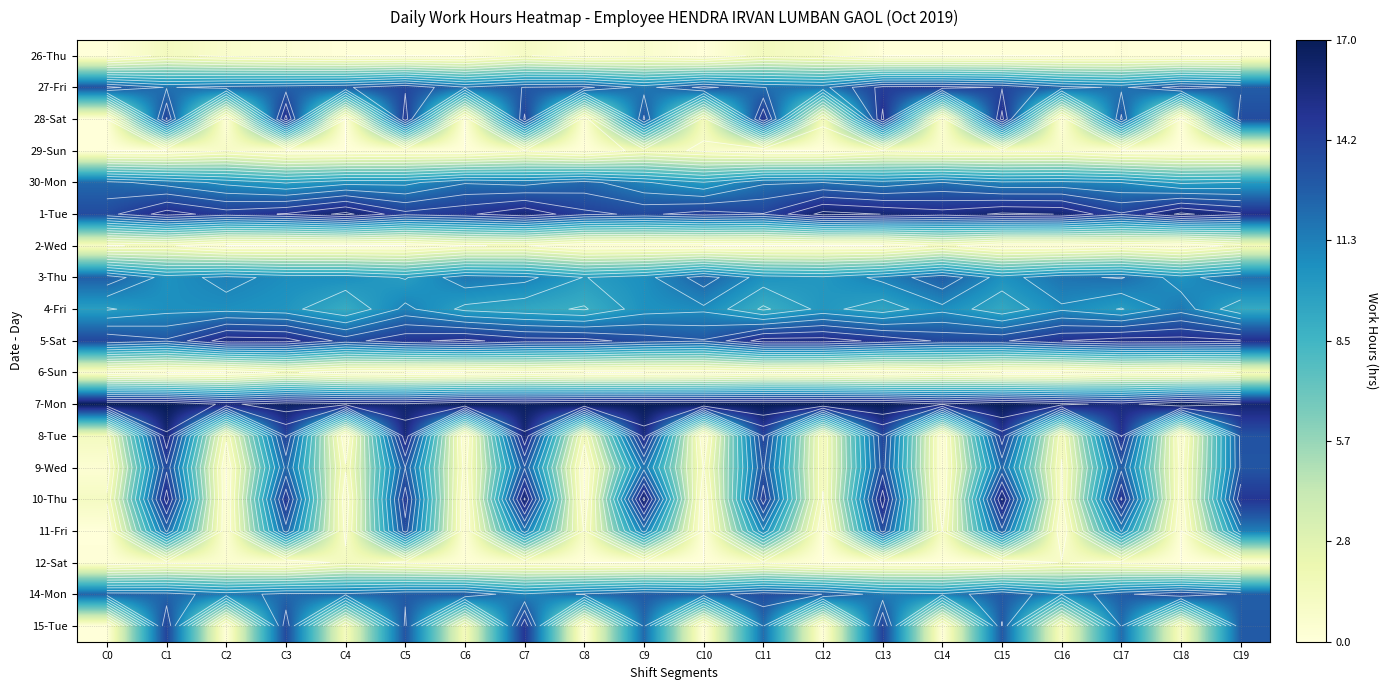

What is the sum of all 11-Fri values?

123.7